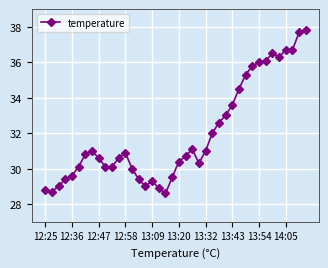

What is the minimum value shown in the chart?

28.6